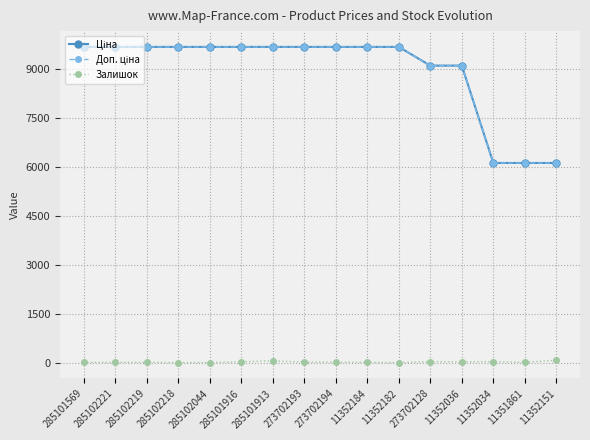

What is the label of the 6th point from the left?

285101916